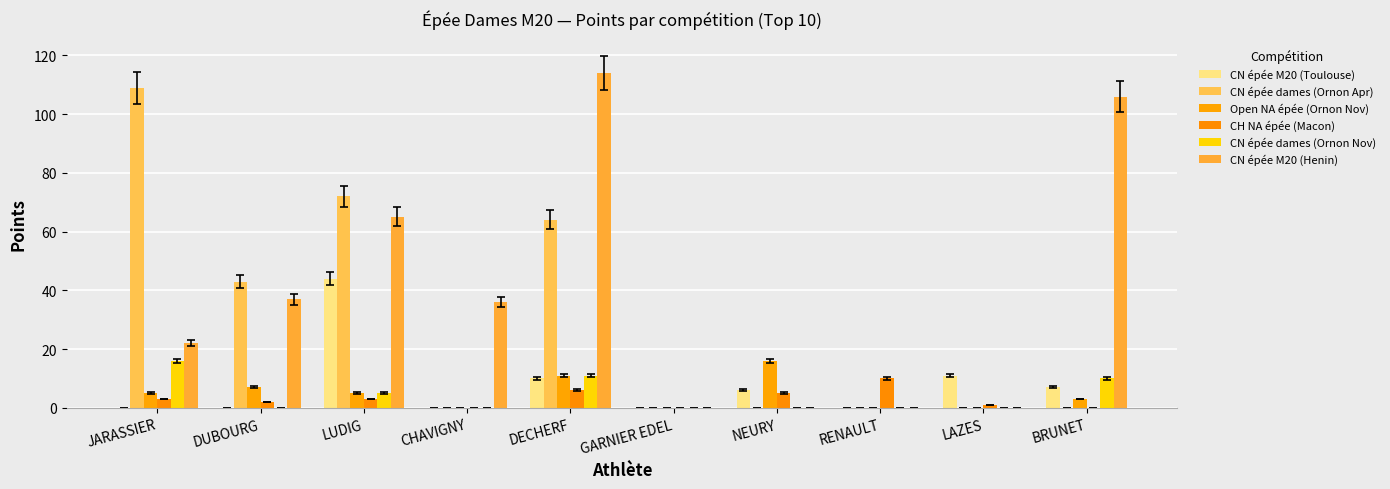

Is the value of Open NA épée (Ornon Nov) at JARASSIER greater than the value of CN épée M20 (Henin) at CHAVIGNY?

No